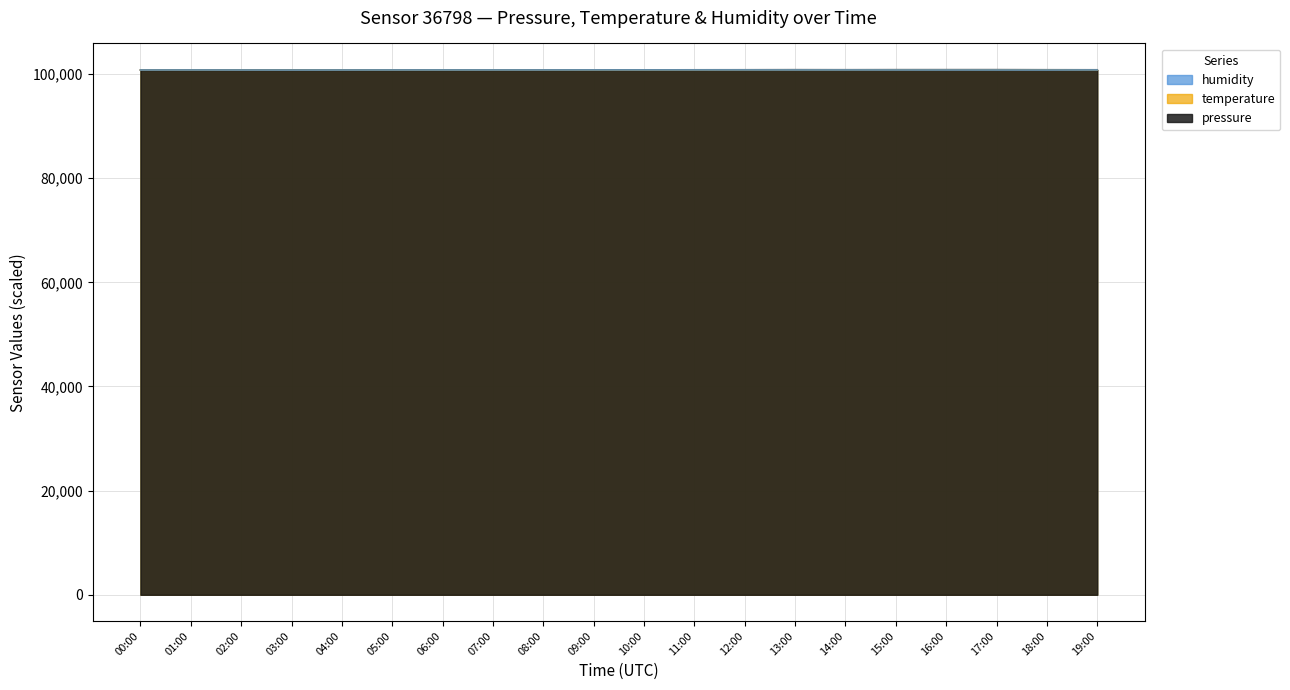

Between 15:00 and 05:00, which is larger?

15:00